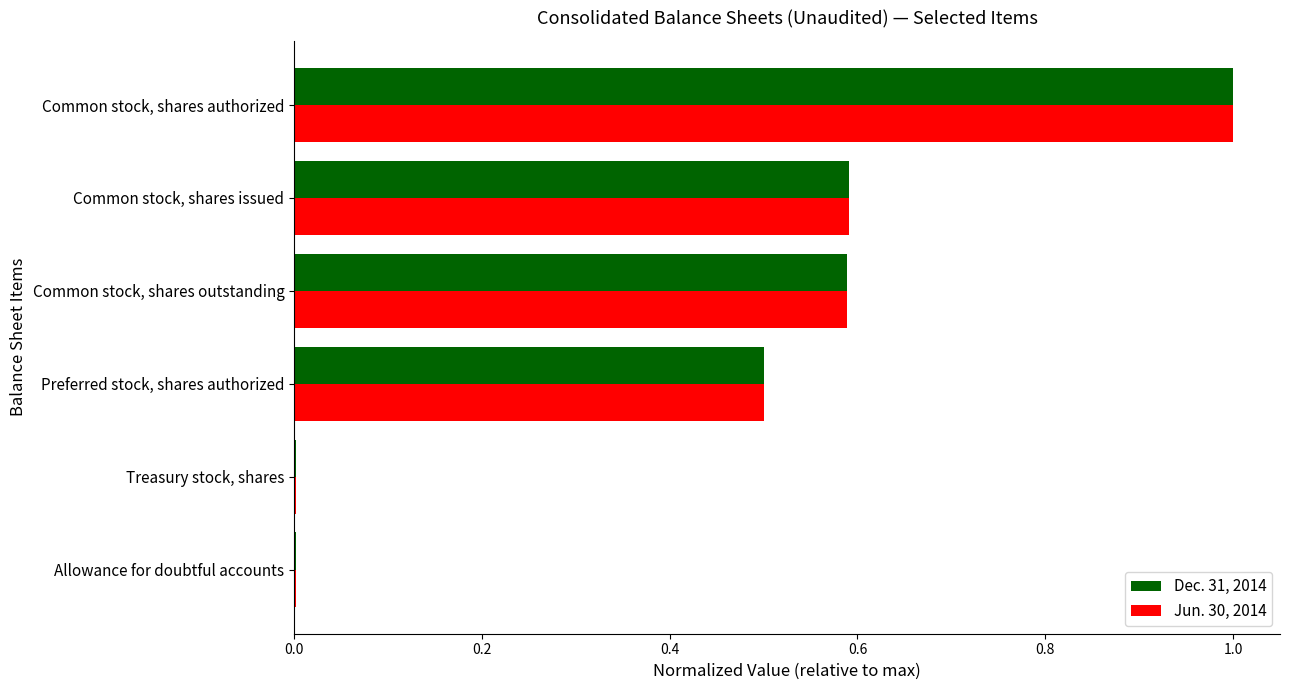

Is it true that Jun. 30, 2014 equals 0.2 at Common stock, shares issued?

False